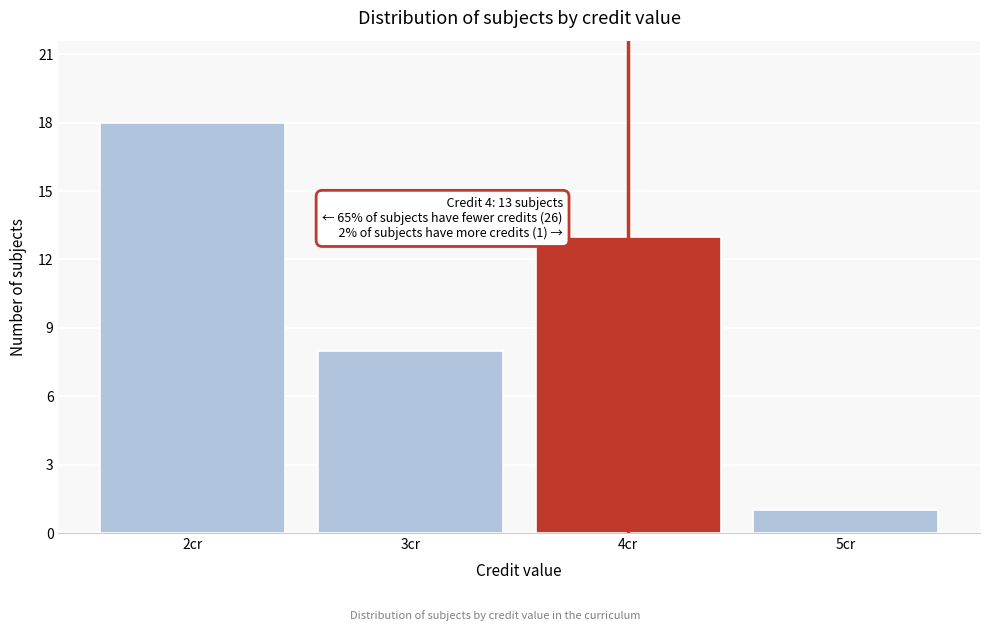

Which range on the x-axis has the tallest bar?

1.5 to 2.5